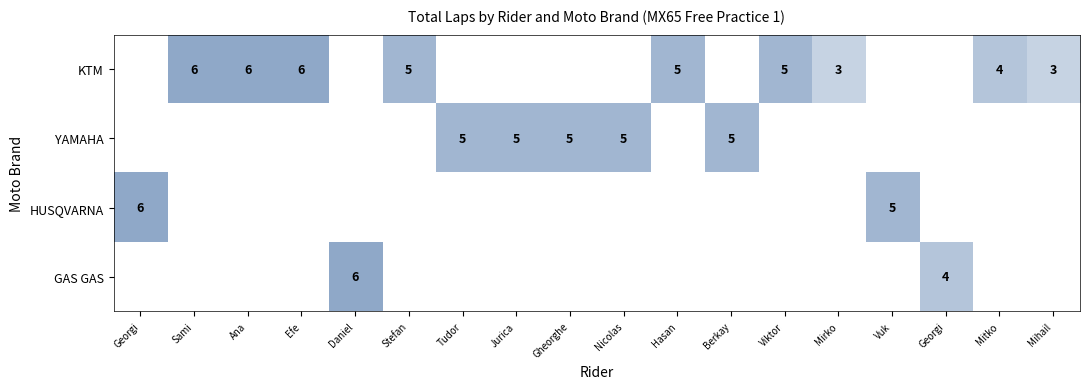

Which series has the largest total across all categories?

KTM